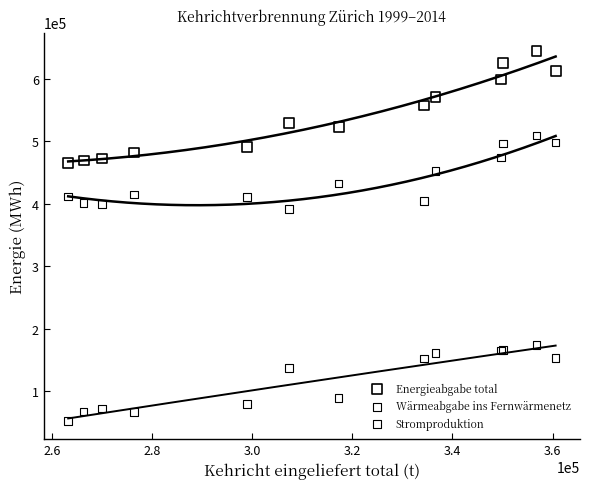

Which series reaches the maximum Y coordinate?

Energieabgabe total